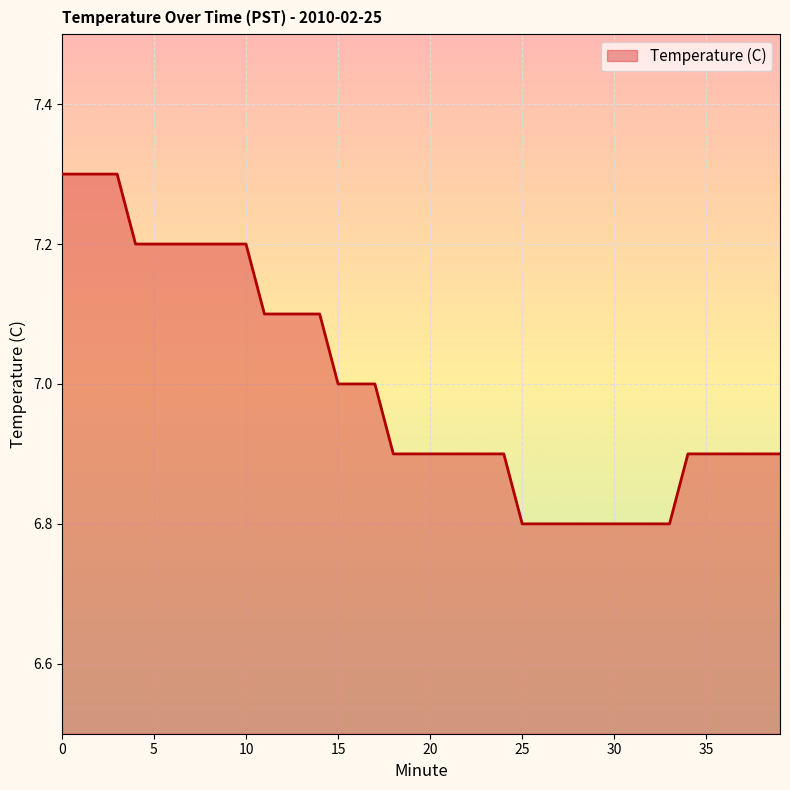

Reading left to right, what are all the values shown in this chart?

7.3	7.3	7.3	7.3	7.2	7.2	7.2	7.2	7.2	7.2	7.2	7.1	7.1	7.1	7.1	7.0	7.0	7.0	6.9	6.9	6.9	6.9	6.9	6.9	6.9	6.8	6.8	6.8	6.8	6.8	6.8	6.8	6.8	6.8	6.9	6.9	6.9	6.9	6.9	6.9